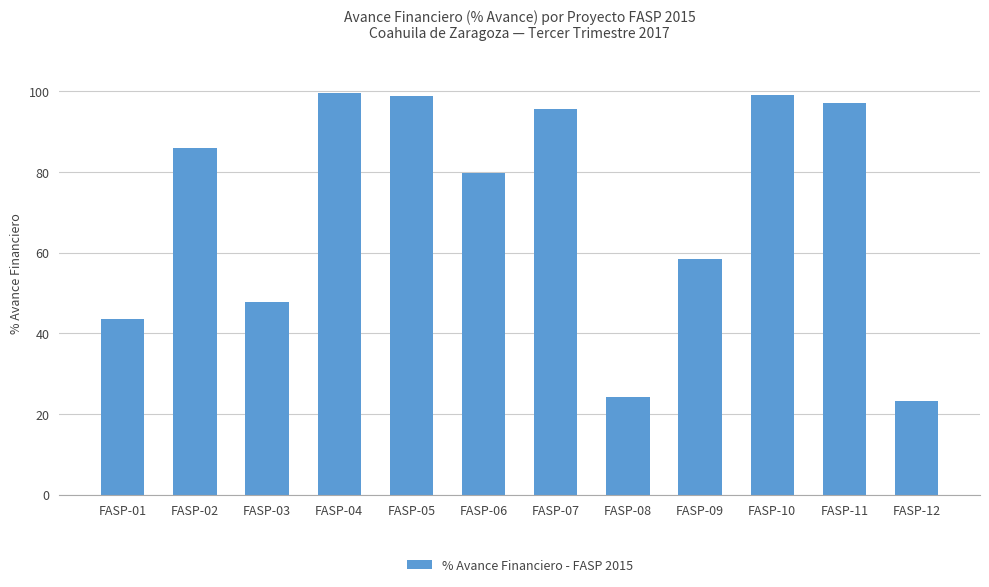

Where is the data nearest to the value 61?

FASP-09